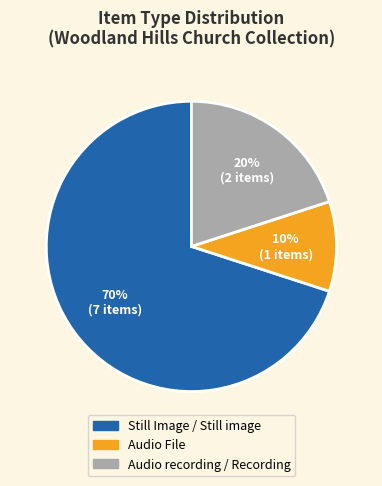

Is the sum of Still Image / Still image and Audio recording / Recording greater than half?

Yes